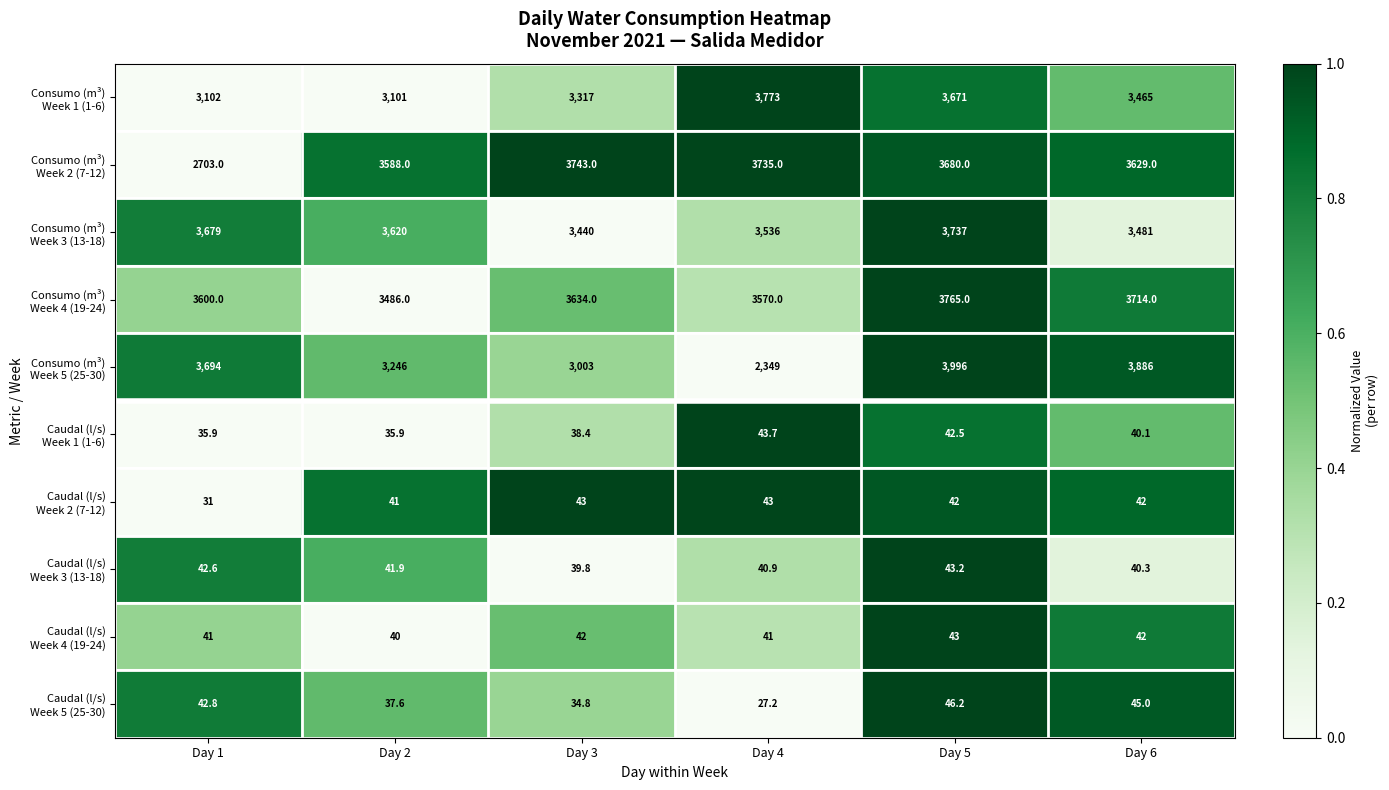

At which category is the sum across all series the highest?

Day 5